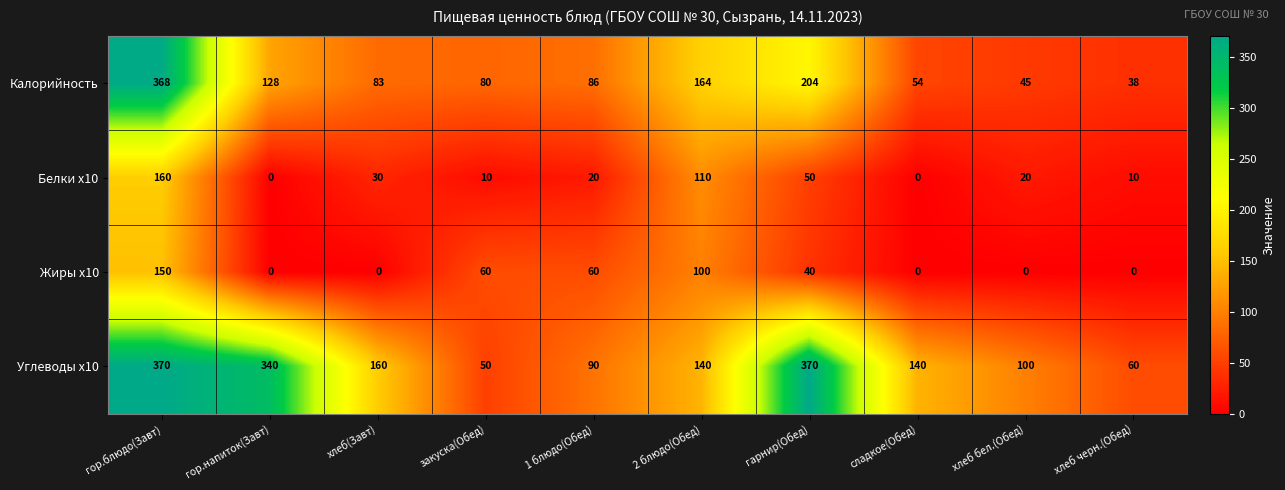

Which series has the largest total across all categories?

Углеводы x10